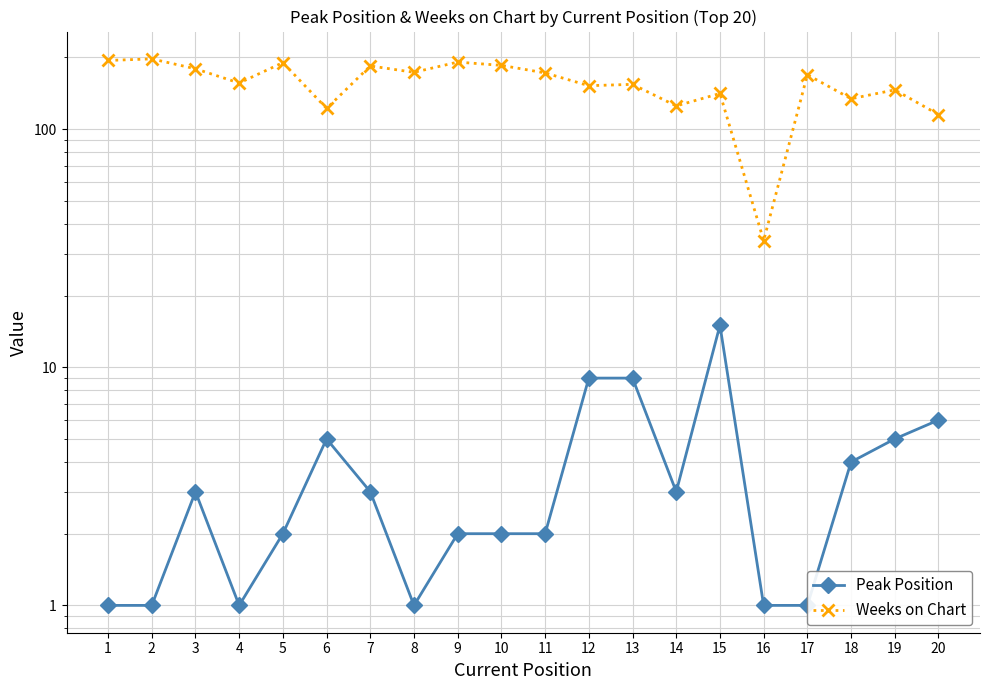

List the series in order of their peak value, lowest first.

Peak Position, Weeks on Chart